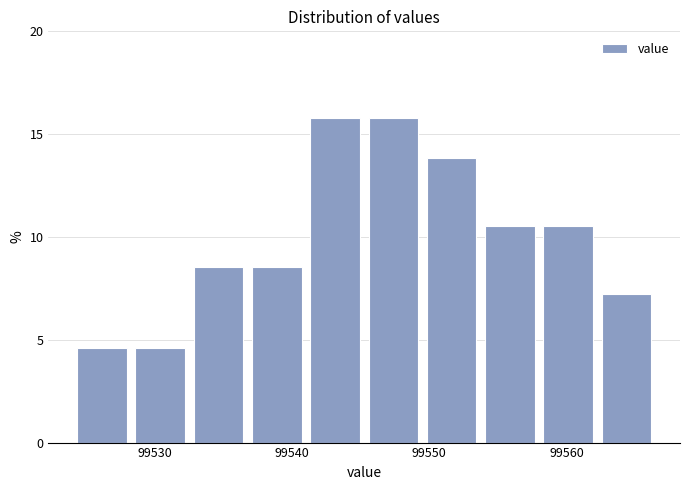

How tall is the bar that spans 99558 to 99562 on the x-axis? Neither the bar edges nor the heights are printed on the chart, so give them approximately, as read against the axes.

10.5